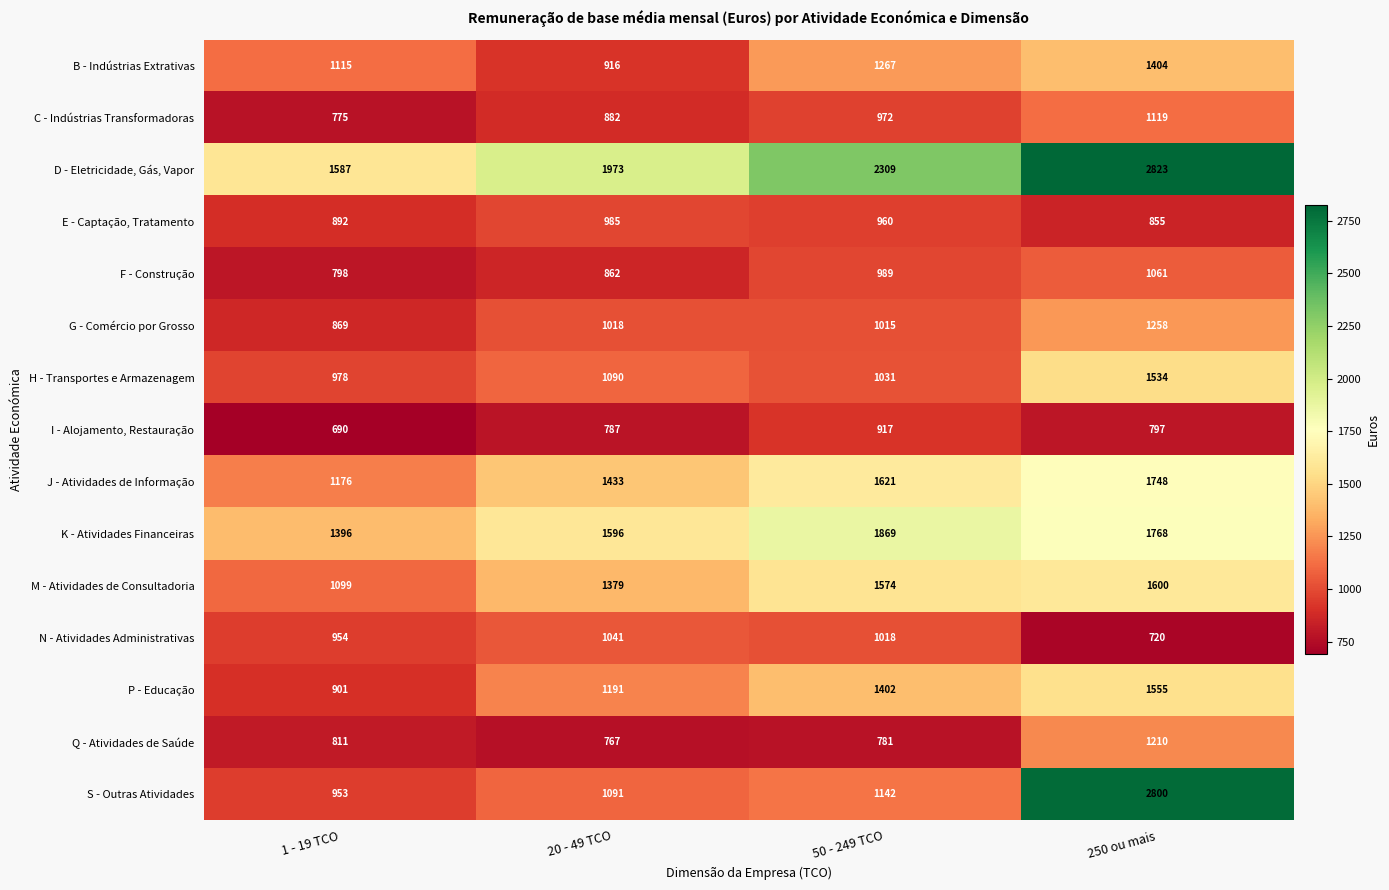

Which series has the largest range (max minus min)?

S - Outras Atividades